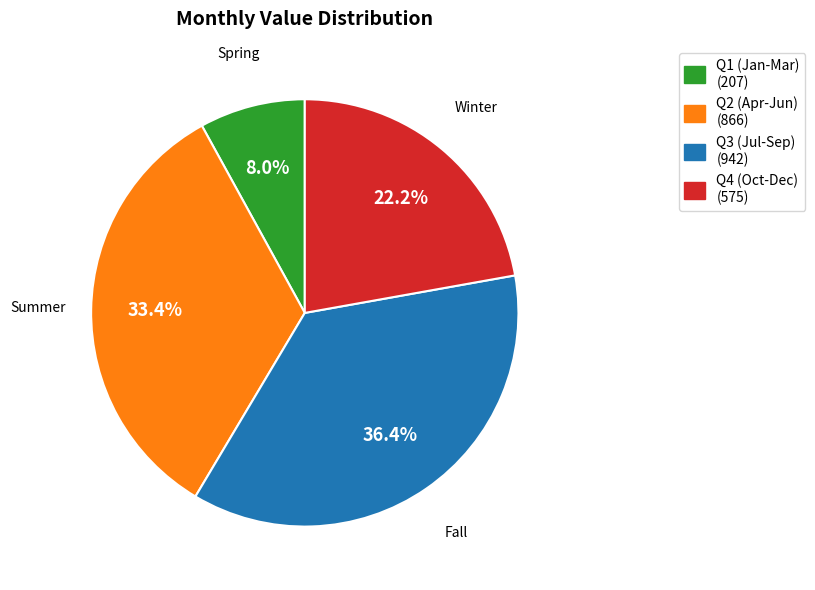

Is there any slice that represents more than half of the pie?

No